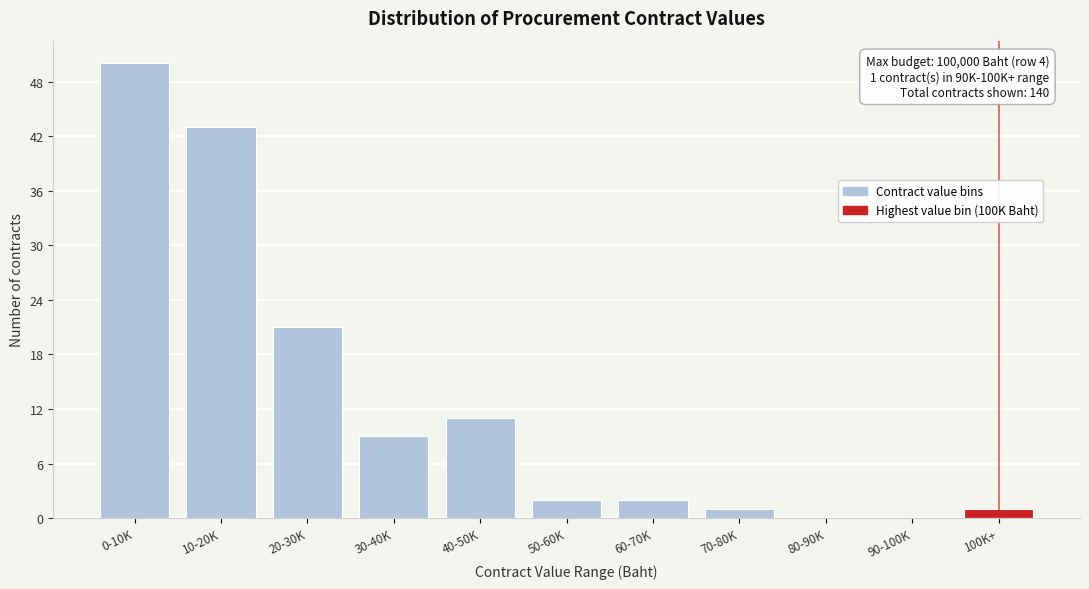

Reading right to left, list all the values displayed in this chart.

100K+=1	90-100K=0	80-90K=0	70-80K=1	60-70K=2	50-60K=2	40-50K=11	30-40K=9	20-30K=21	10-20K=43	0-10K=50